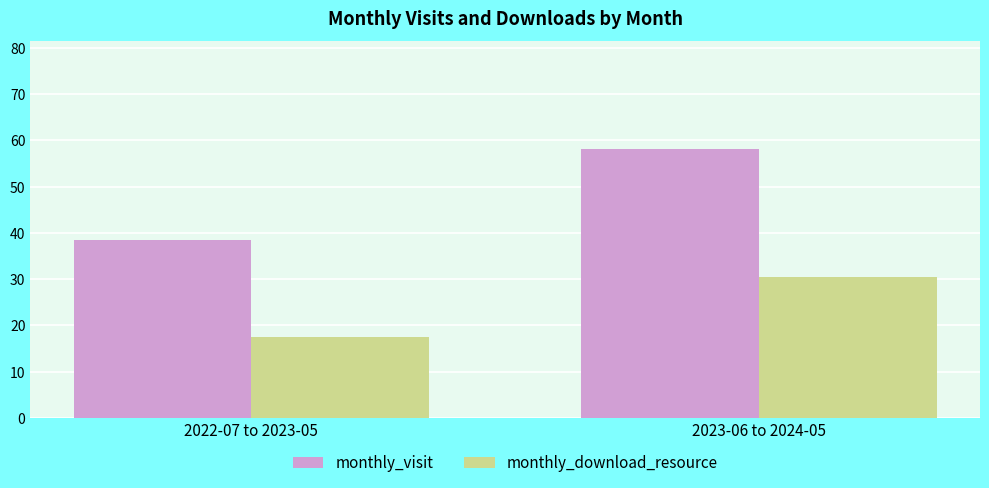

At which category does the chart reach its peak across all series?

2023-06 to 2024-05